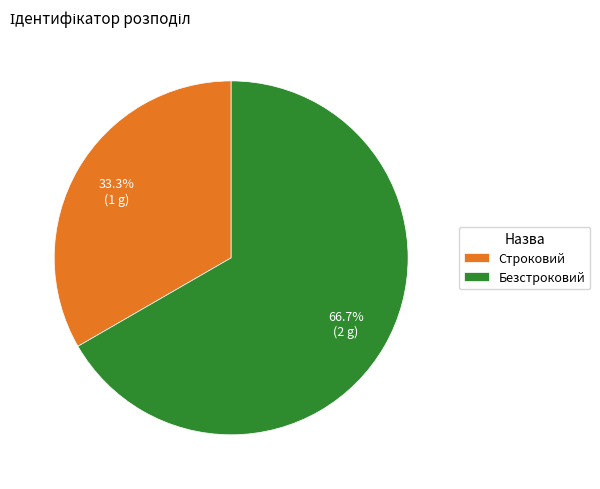

What is the ratio of the value at Безстроковий to the value at Строковий?

2.0